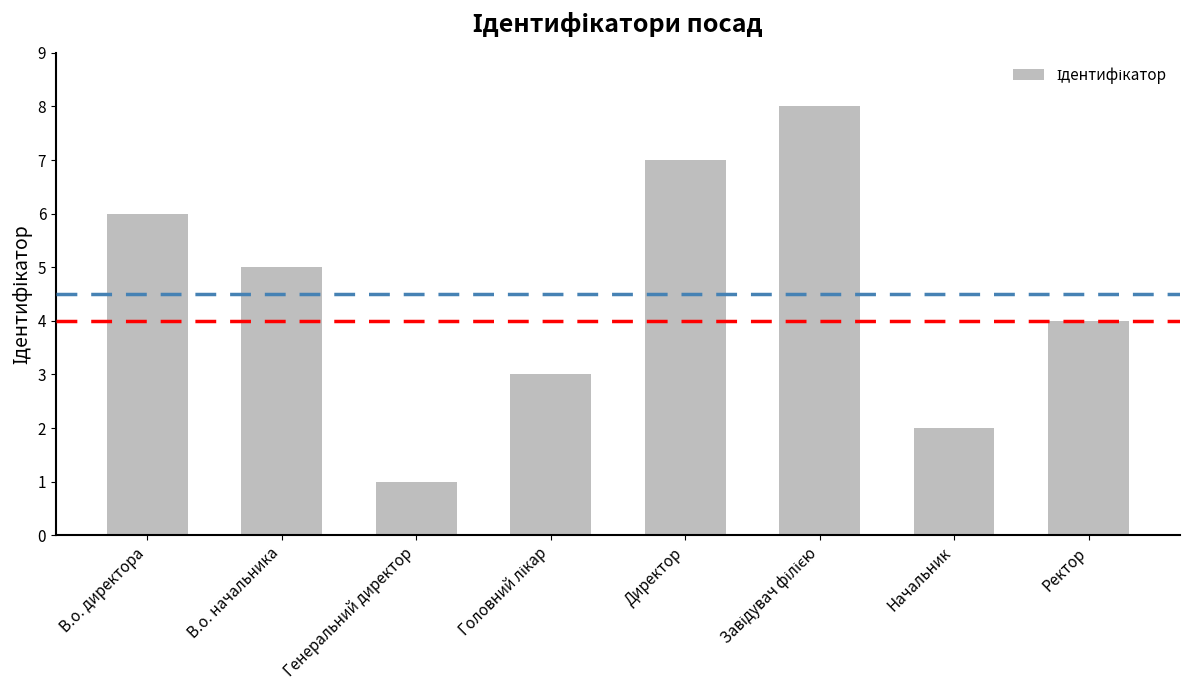

How many values are below 5?

4